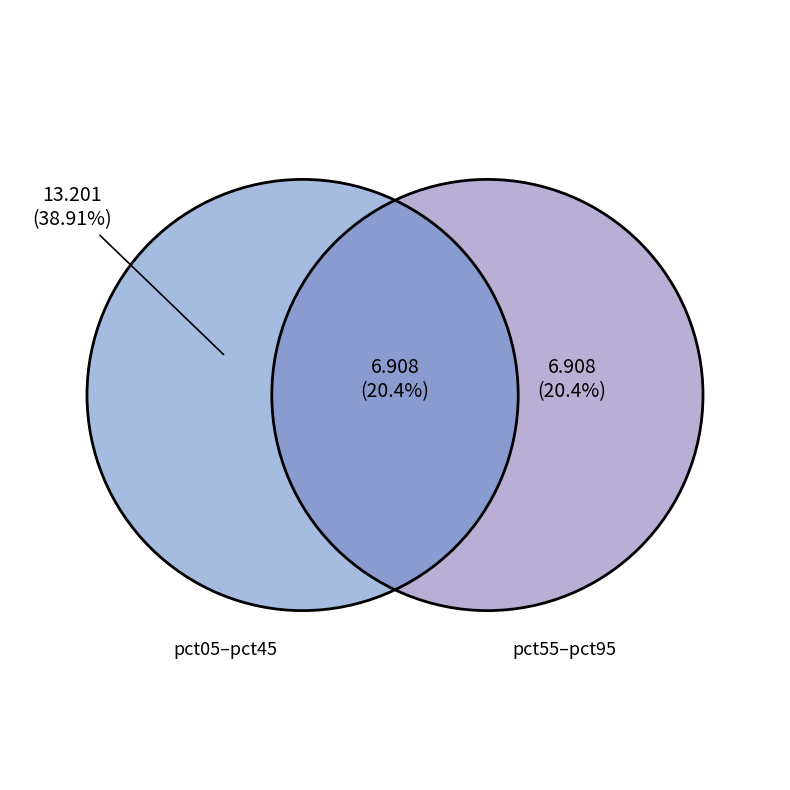

Which slice is the largest?

pct05